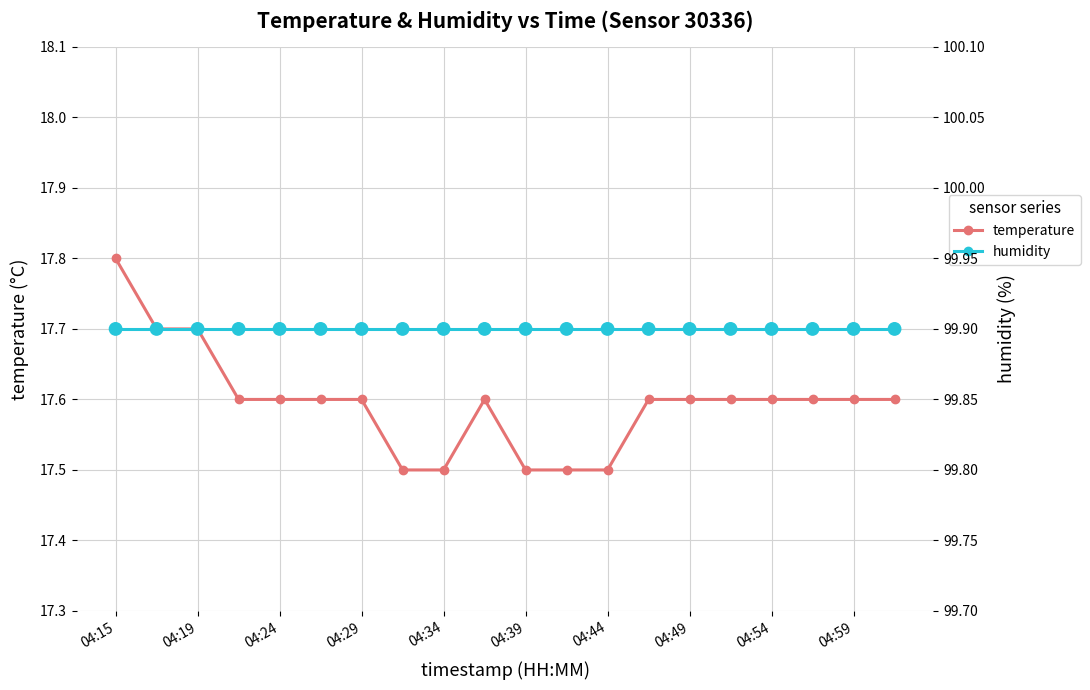

What are all the series names shown in the legend?

temperature, humidity